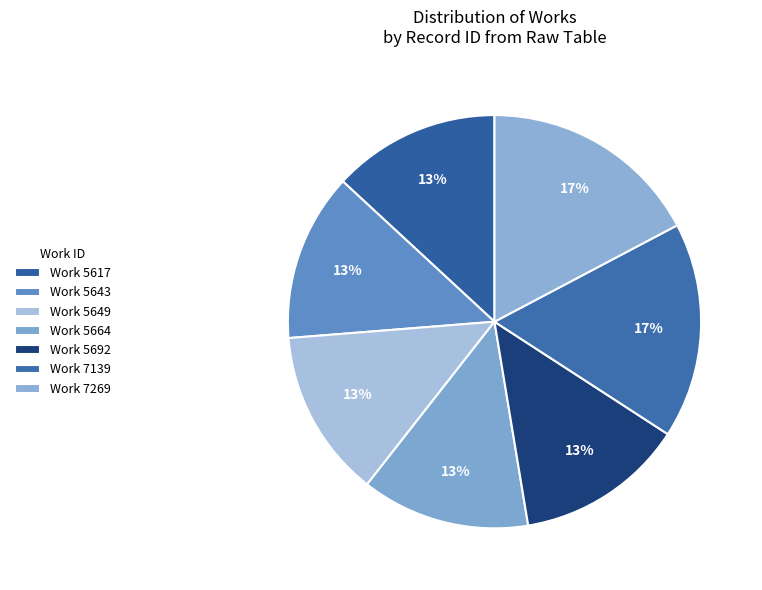

Rank the categories by value from highest to lowest.

7269, 7139, 5692, 5664, 5649, 5643, 5617